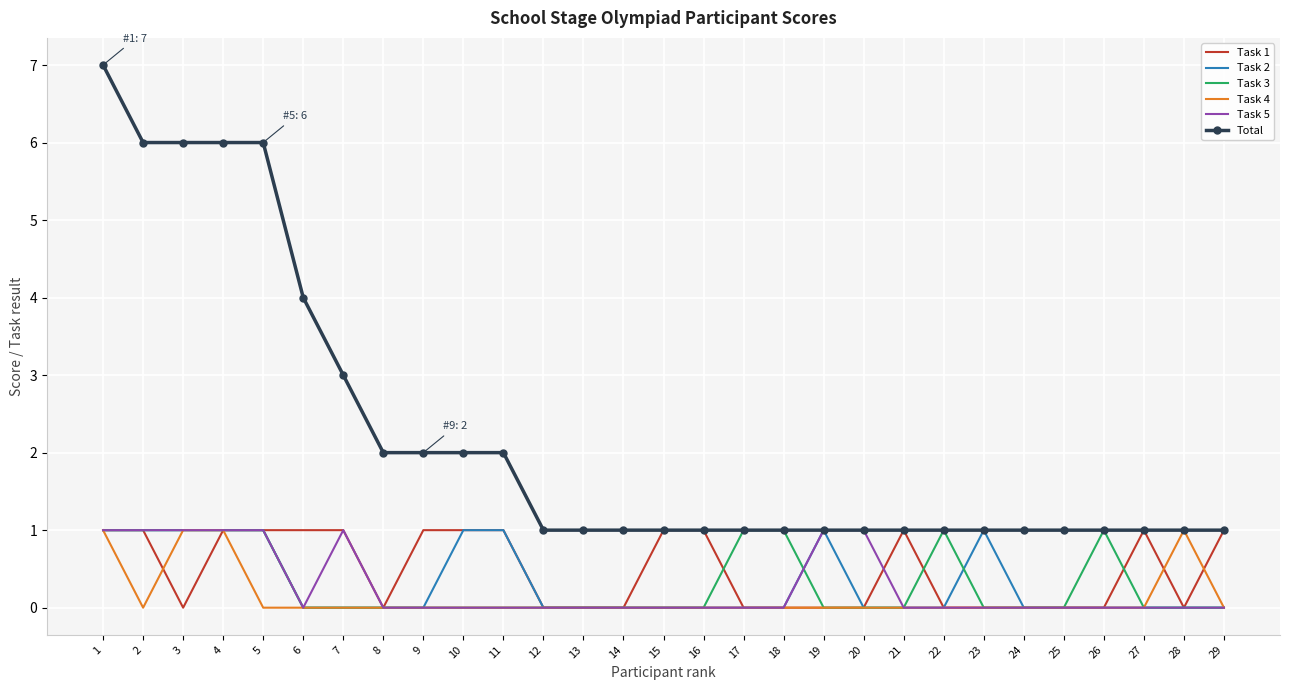

The Task 2 series shows 1 at 3. True or false?

True